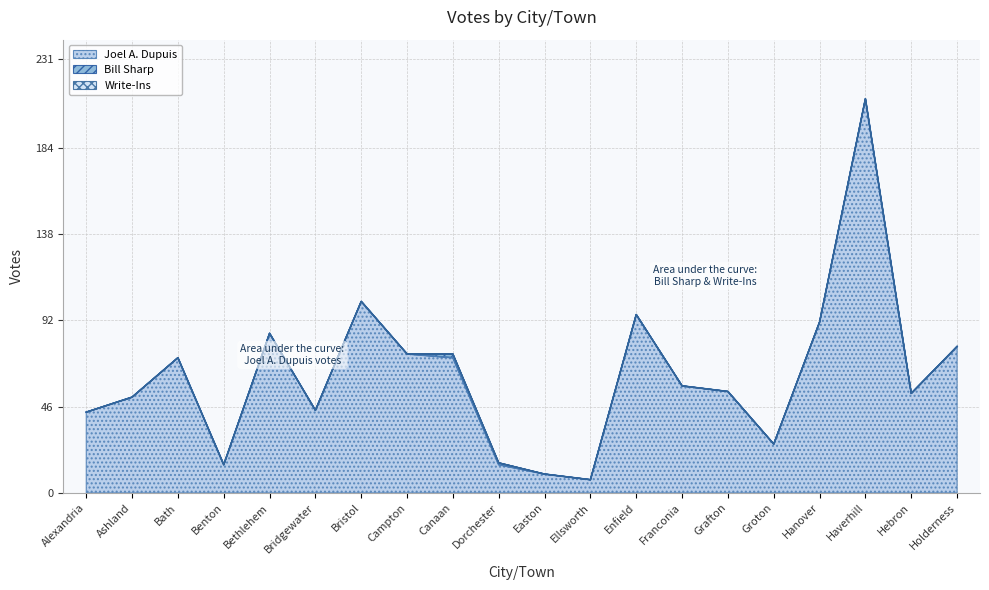

At which category does Total Votes Cast reach its first local valley?

Benton